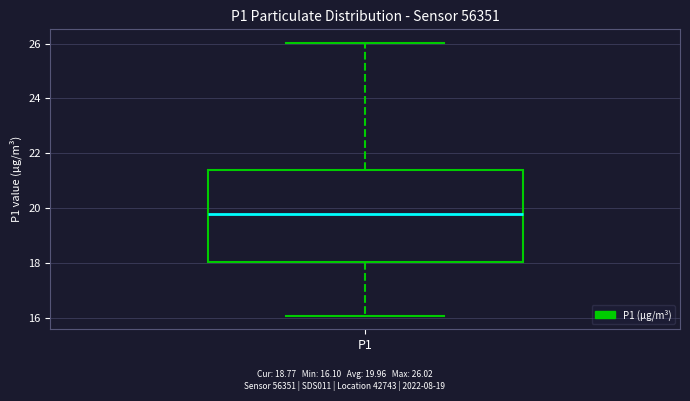

Where is the upper edge of the box for P1 on the y-axis? The values are not printed on the chart, so give them approximately, as read against the axis.

21.4